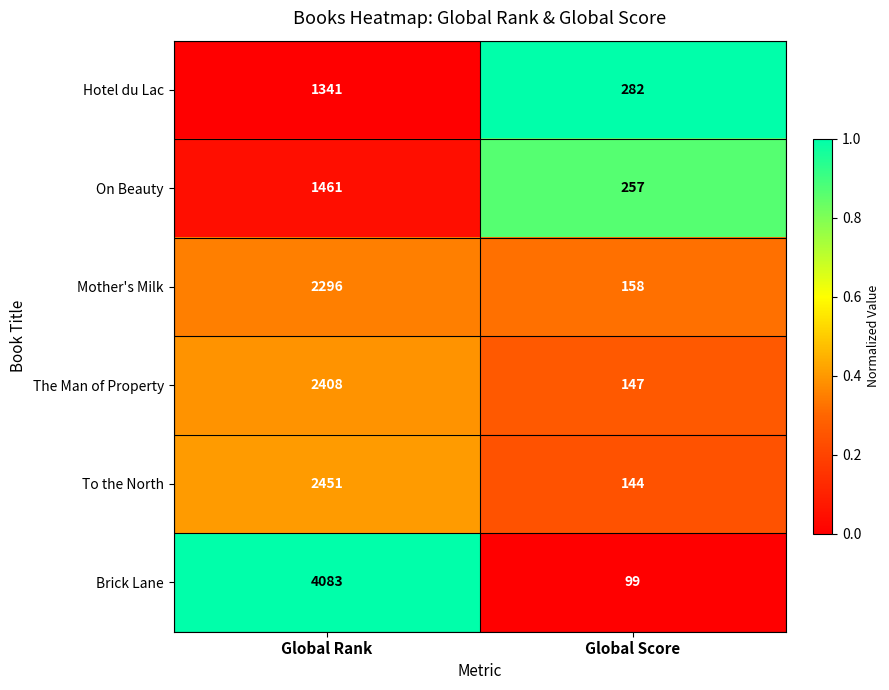

Where is The Man of Property nearest to the value 1277?

Global Score